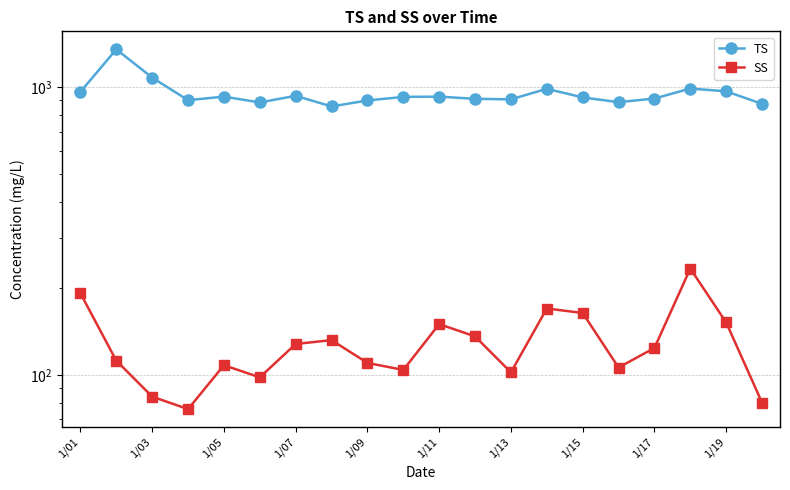

The TS series shows 209 at 19. True or false?

False